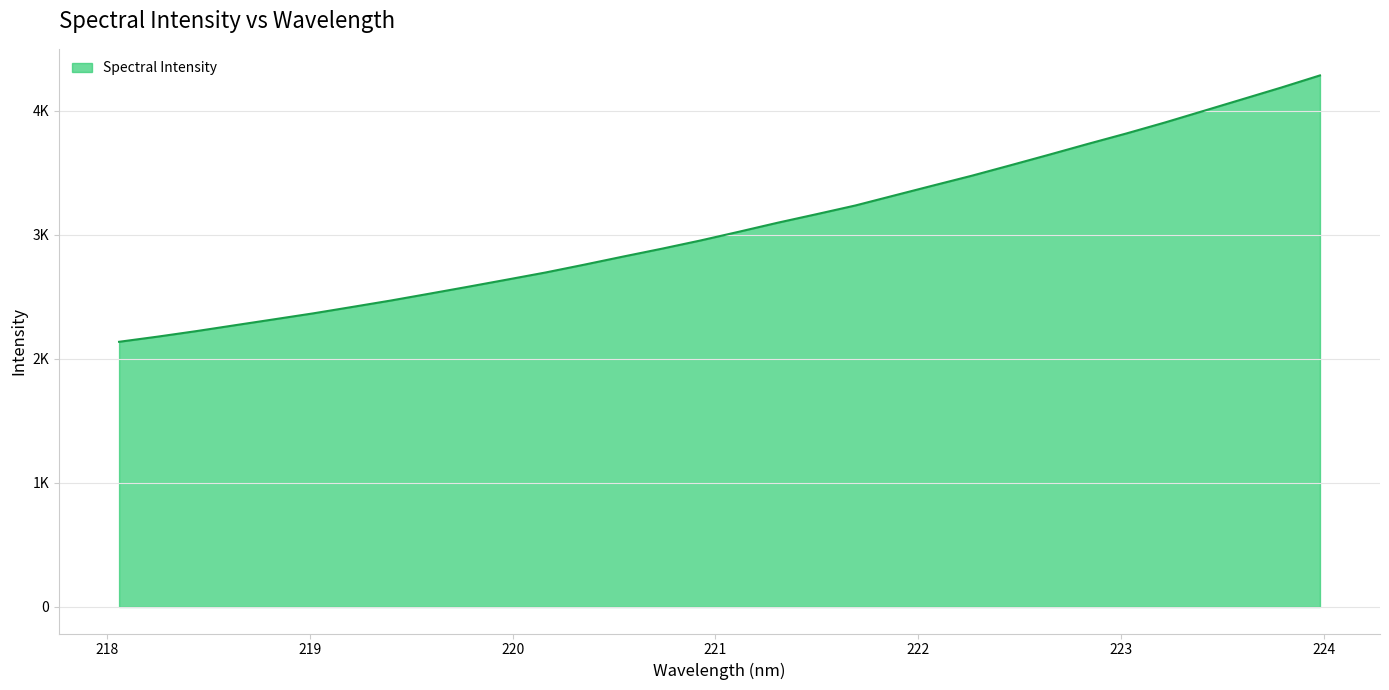

Does the chart display data point markers on the line(s)?

No